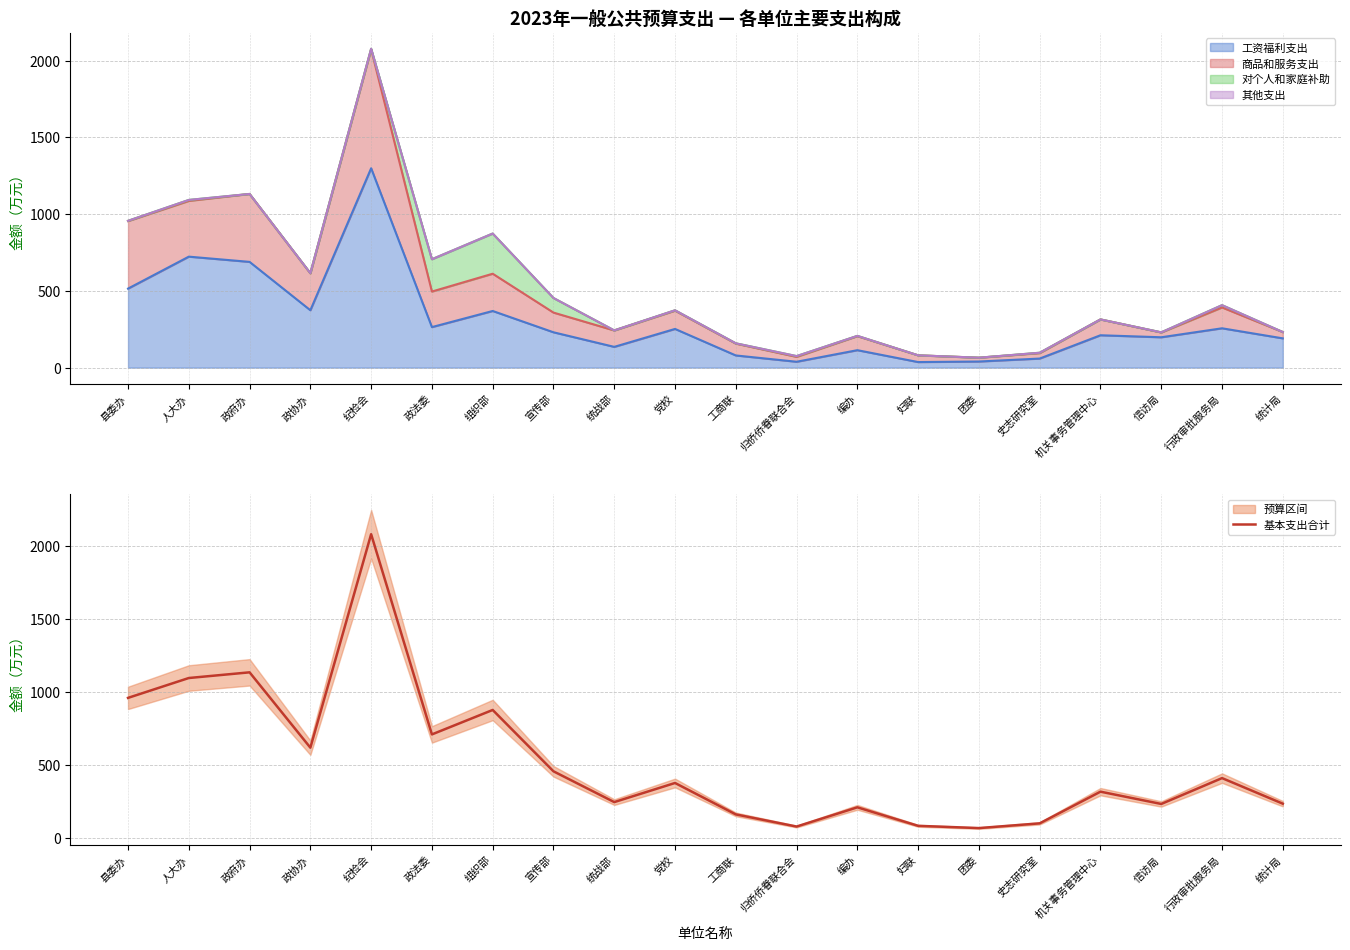

What is the difference between the maximum and second lowest values?

2002.6